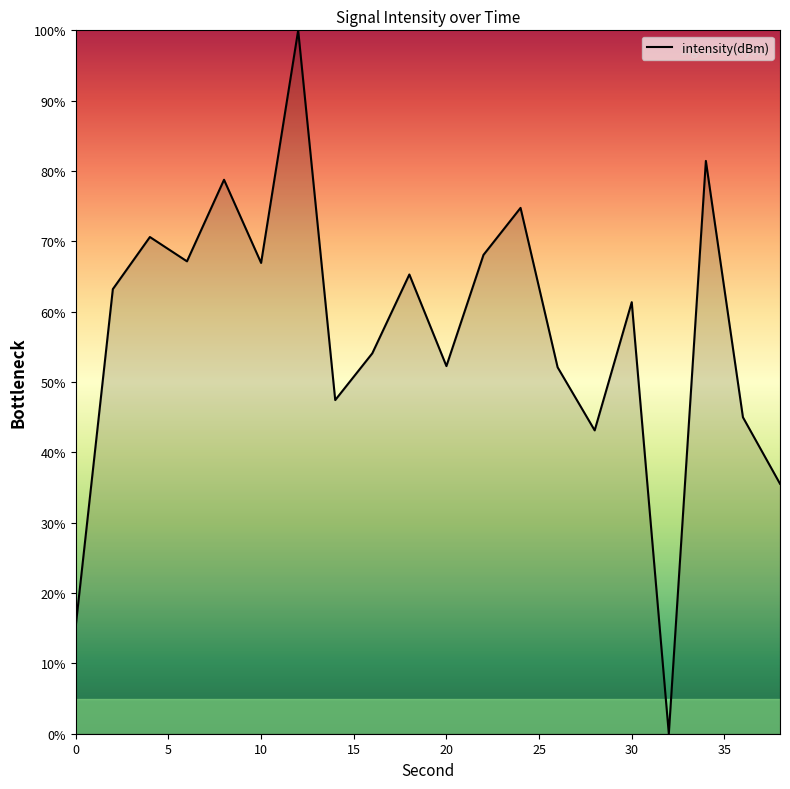

What is the greatest value displayed?

100.0